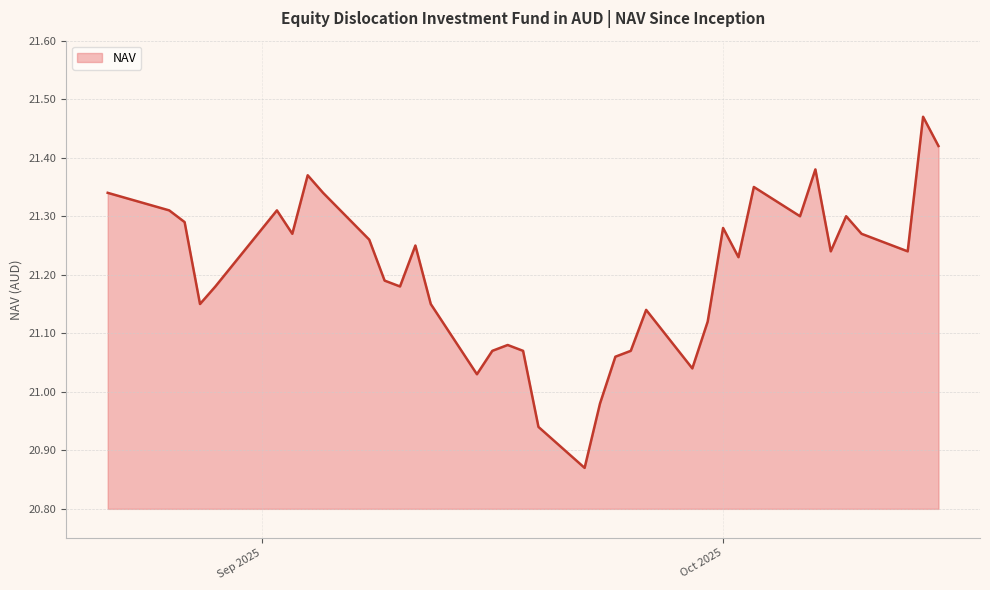

What is the difference between the maximum and minimum values?

0.6